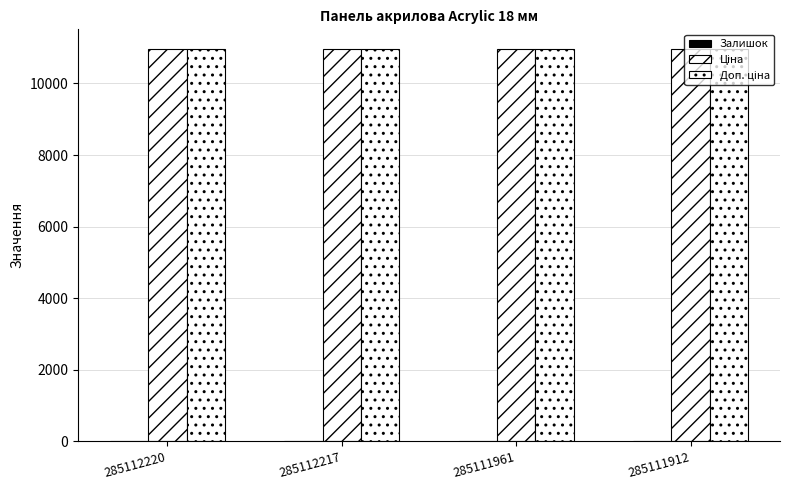

Reading right to left, what are all the values shown in this chart?

Залишок: 15.0	17.0	17.0	17.0
Ціна: 10964.4	10964.4	10964.4	10964.4
Доп. ціна: 10964.4	10964.4	10964.4	10964.4